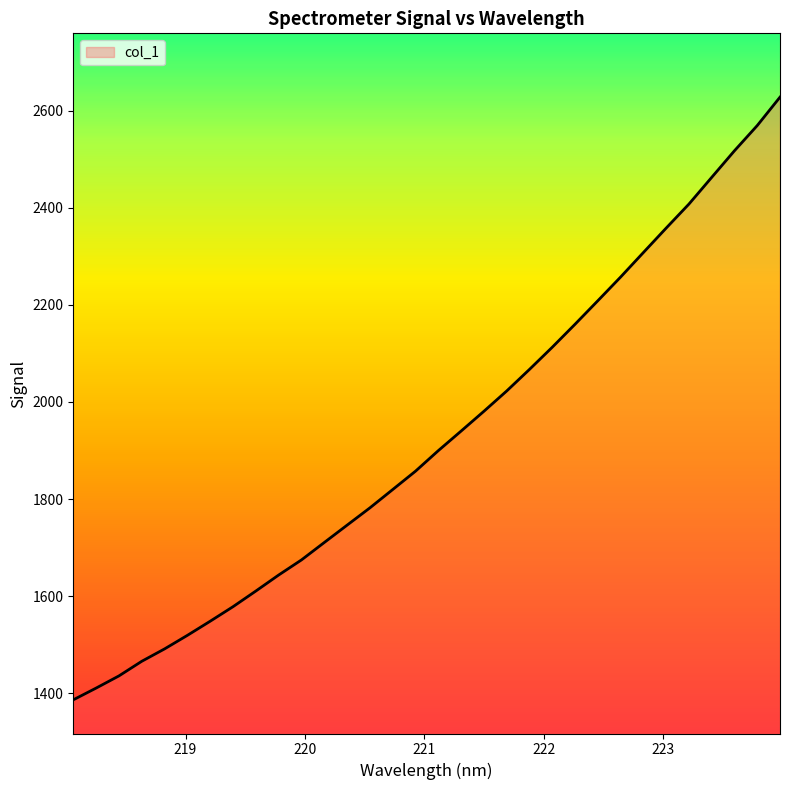

What is the smallest value displayed?

1386.6